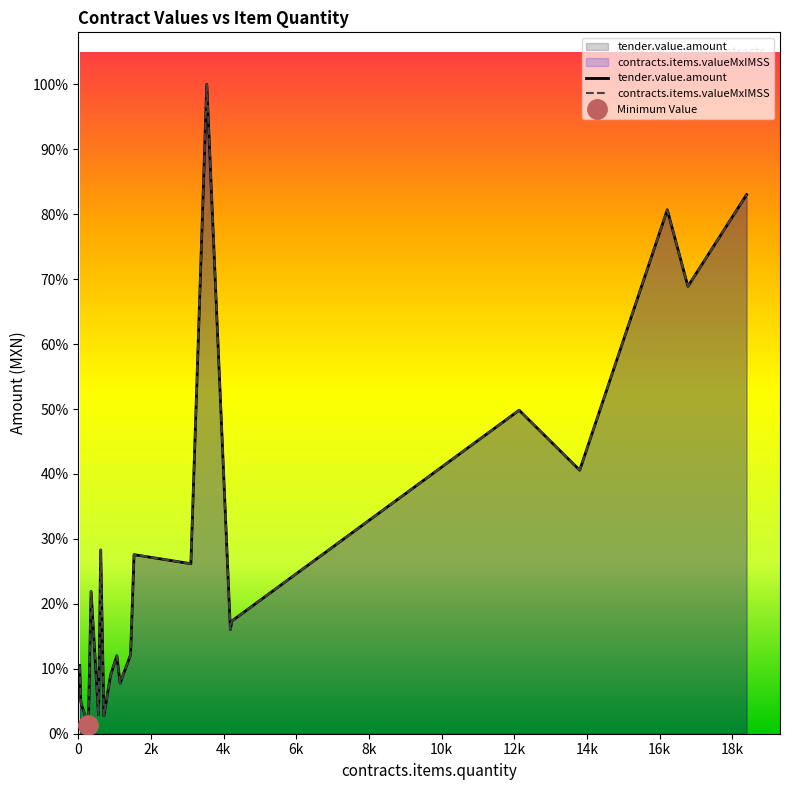

List the series in order of their peak value, highest first.

tender.value.amount, contracts.items.valueMxIMSS